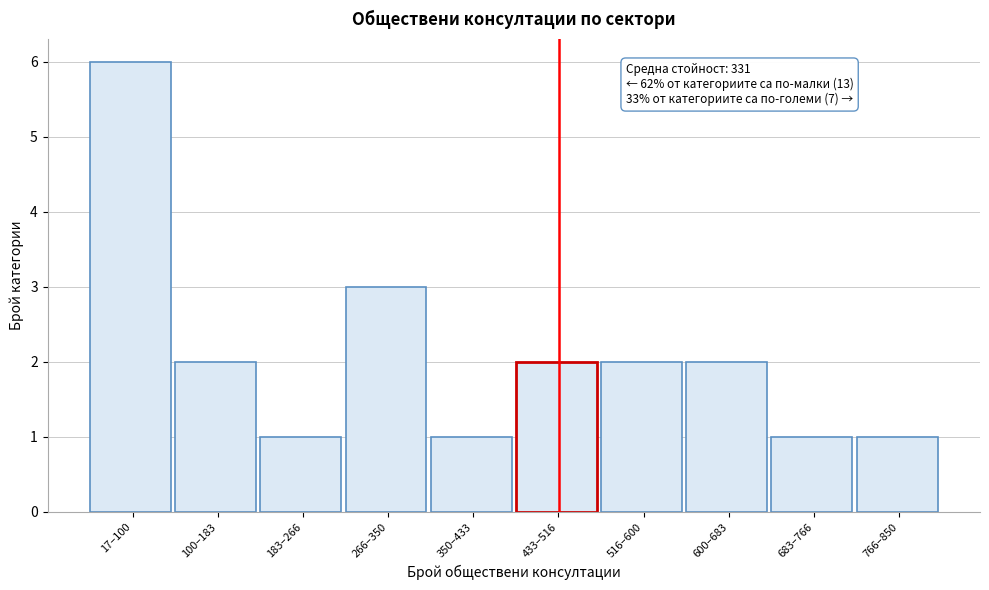

Reading left to right, what are all the values shown in this chart?

17–100=6	100–183=2	183–266=1	266–350=3	350–433=1	433–516=2	516–600=2	600–683=2	683–766=1	766–850=1